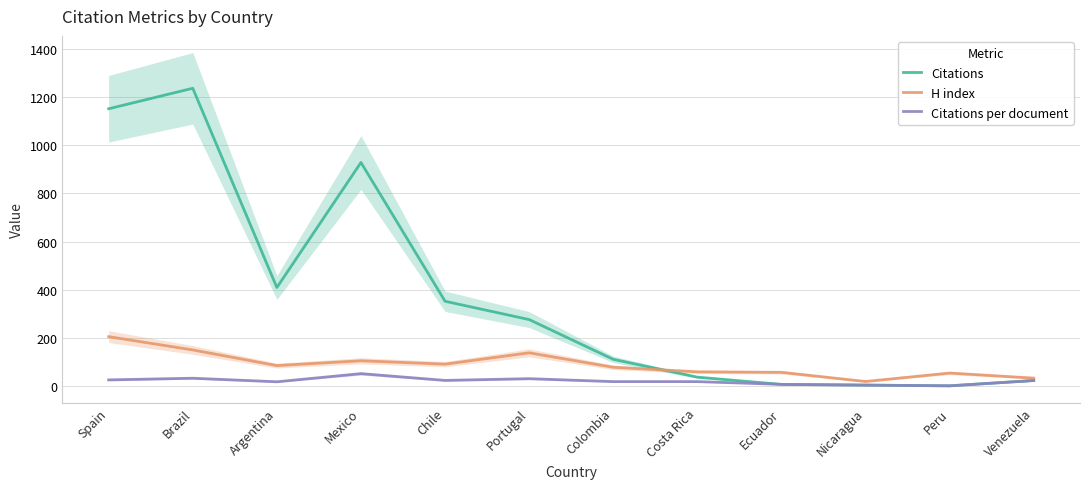

Reading left to right, transcribe all the data shown in this chart.

Citations: 1151.0	1236.0	409.0	928.0	352.0	276.0	111.0	37.0	7.0	4.0	1.0	23.0
H index: 205.0	150.0	85.0	105.0	91.0	138.0	78.0	59.0	57.0	19.0	54.0	33.0
Citations per document: 25.6	32.5	17.8	51.6	23.5	30.7	18.5	18.5	7.0	4.0	1.0	23.0